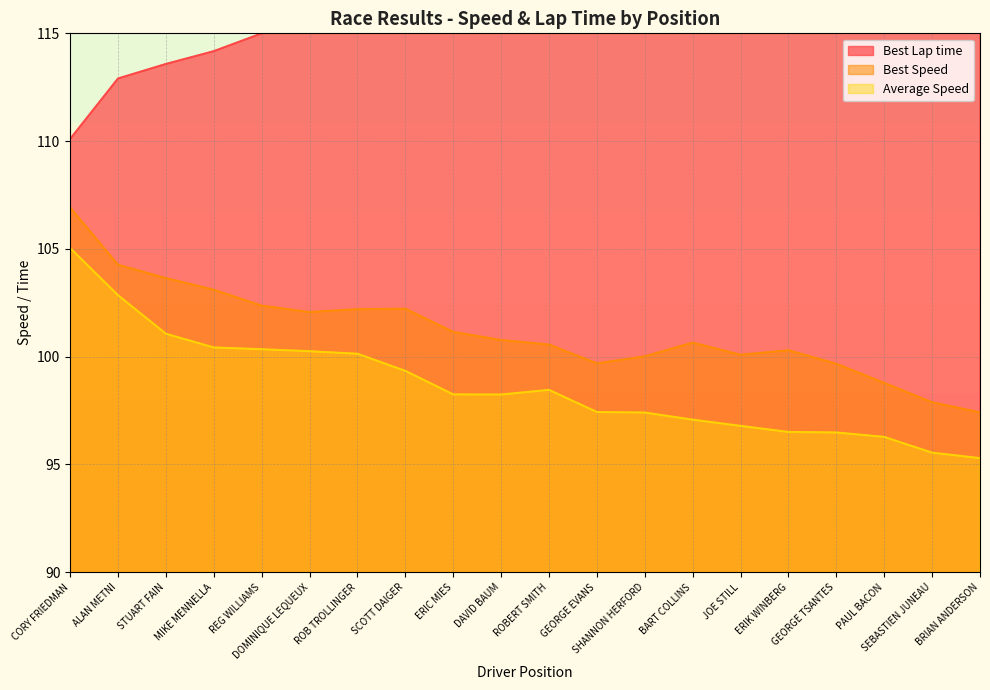

Which series has the widest spread of values?

Best Lap time